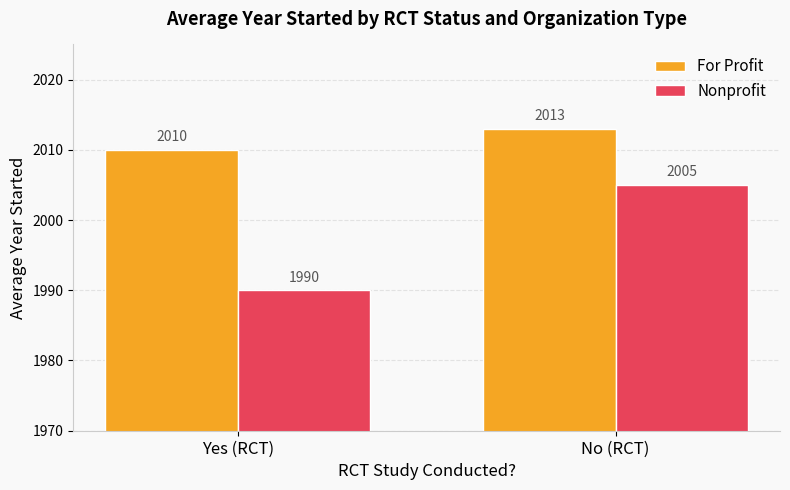

Does the chart contain stacked bars?

No